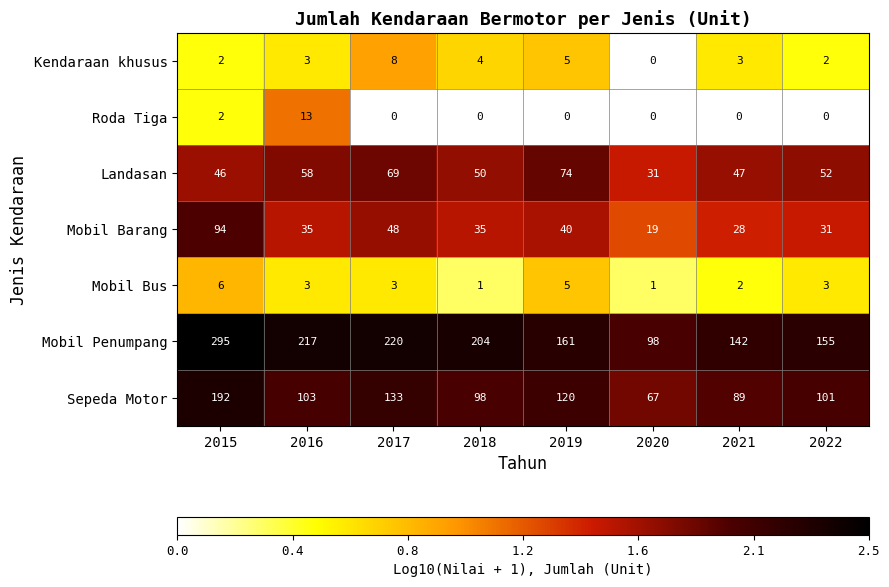

True or false: Mobil Penumpang has a value of 92 at 2016.

False